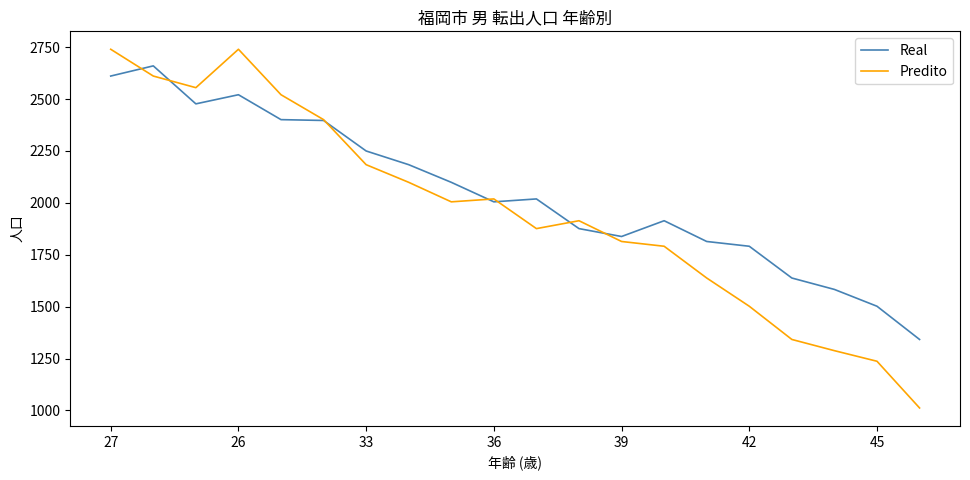

Rank the series by their maximum value, from lowest to highest.

Real, Predito